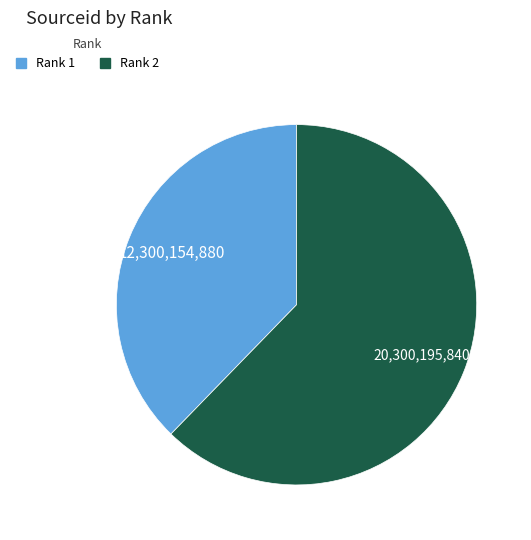

How many slices are in this pie chart?

2